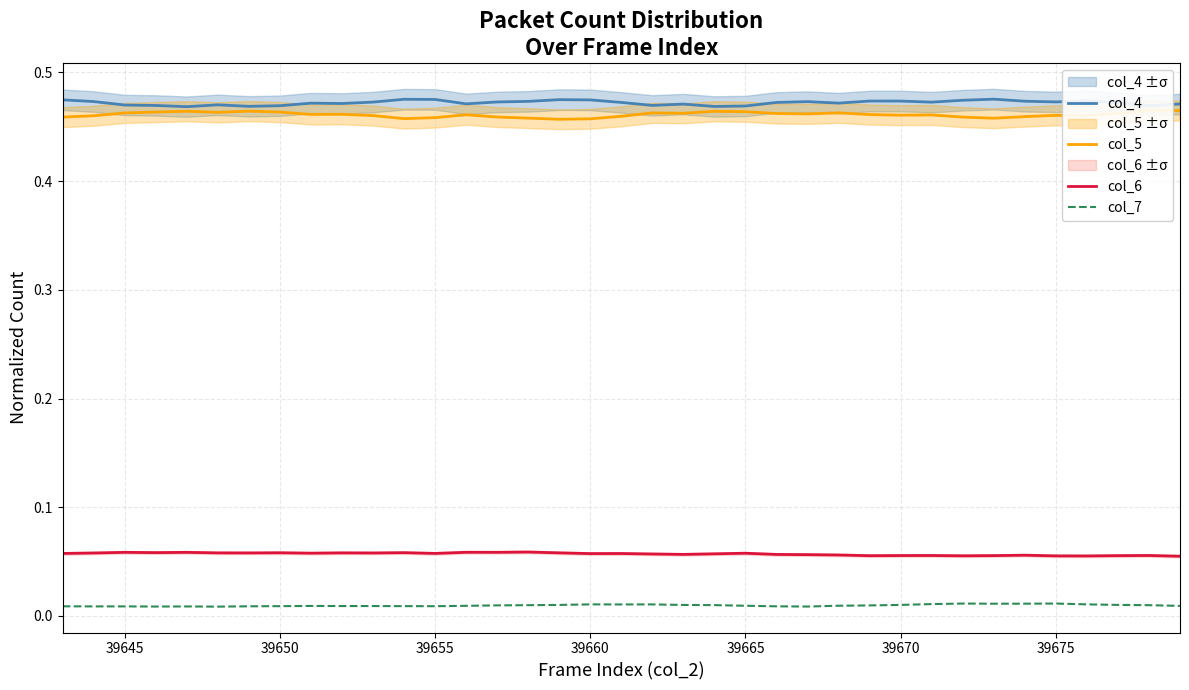

Does the chart have visible grid lines?

Yes